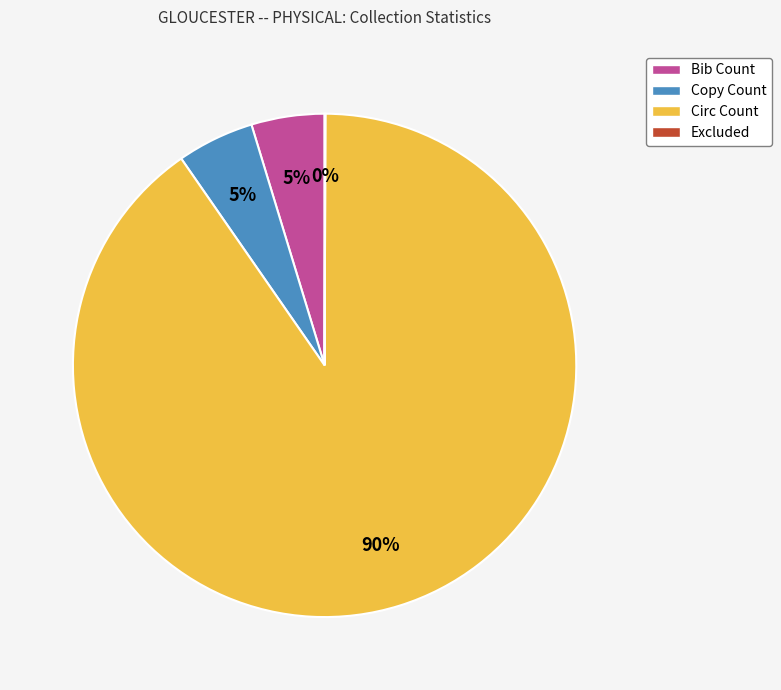

Which slice is the largest?

Circ Count